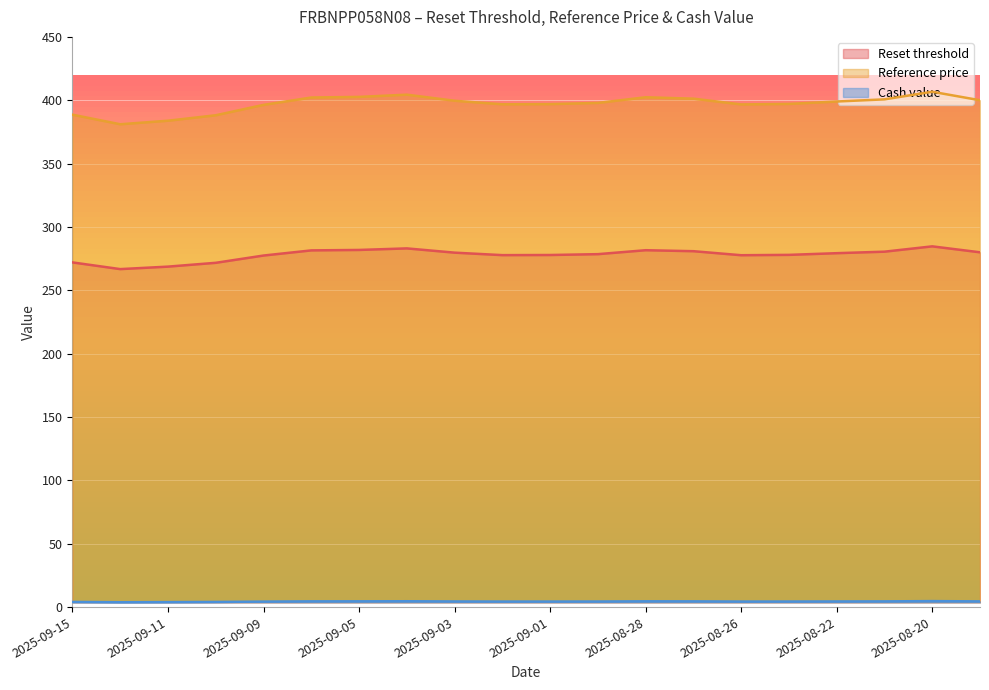

List the series in order of their peak value, lowest first.

Cash value, Reset threshold, Reference price